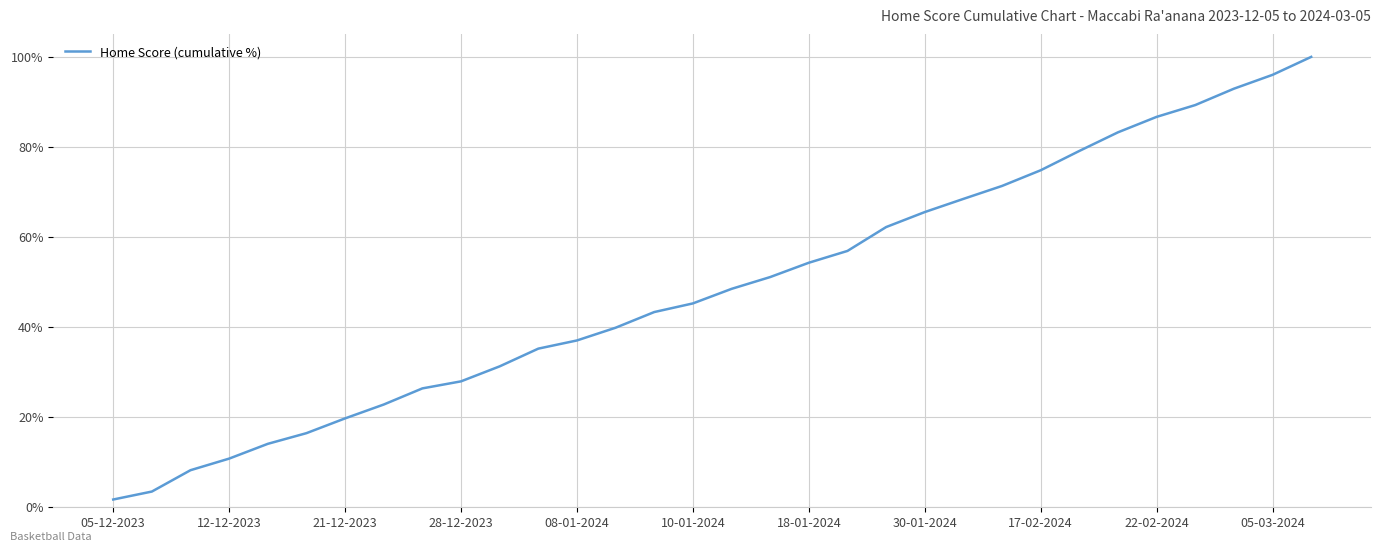

Is this an area chart (filled region under the line)?

No